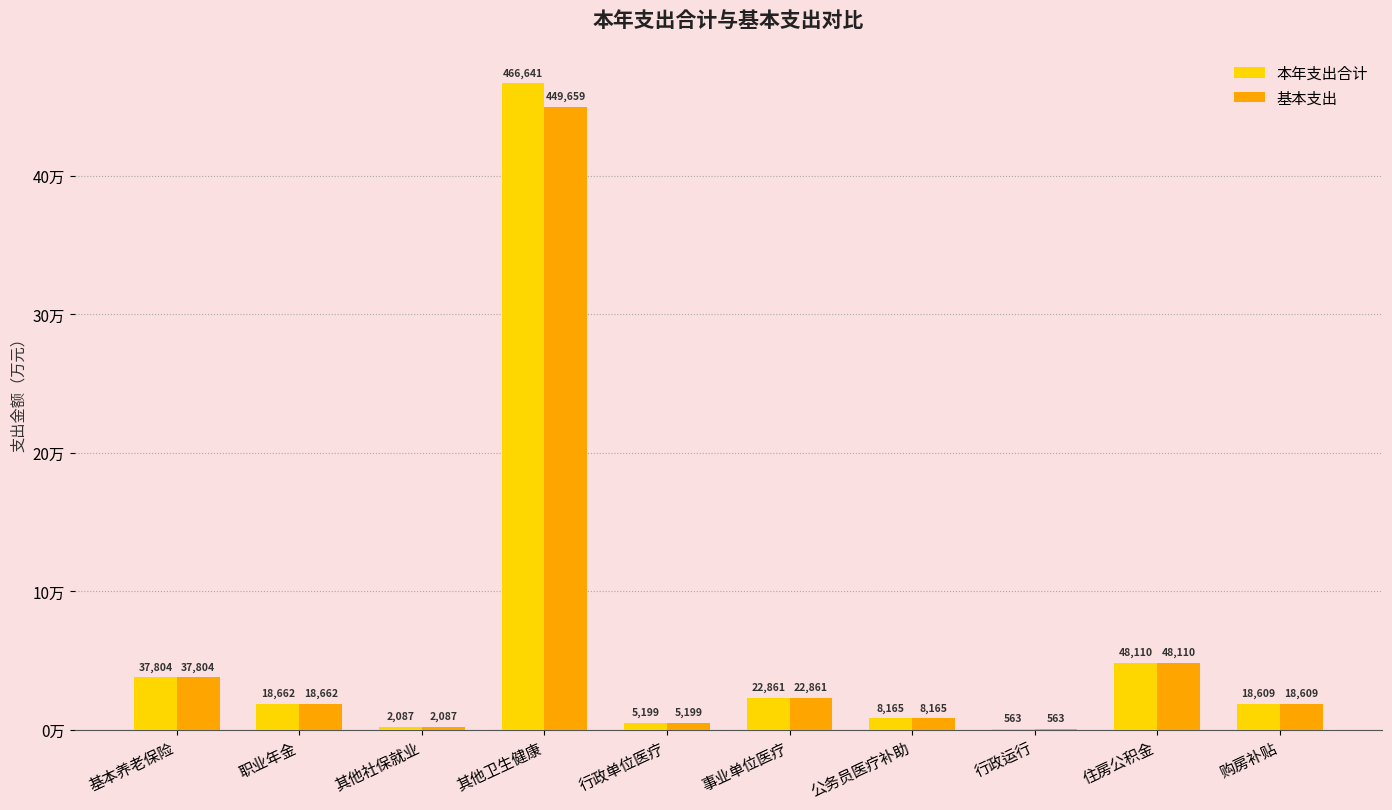

Are the bars horizontal?

No